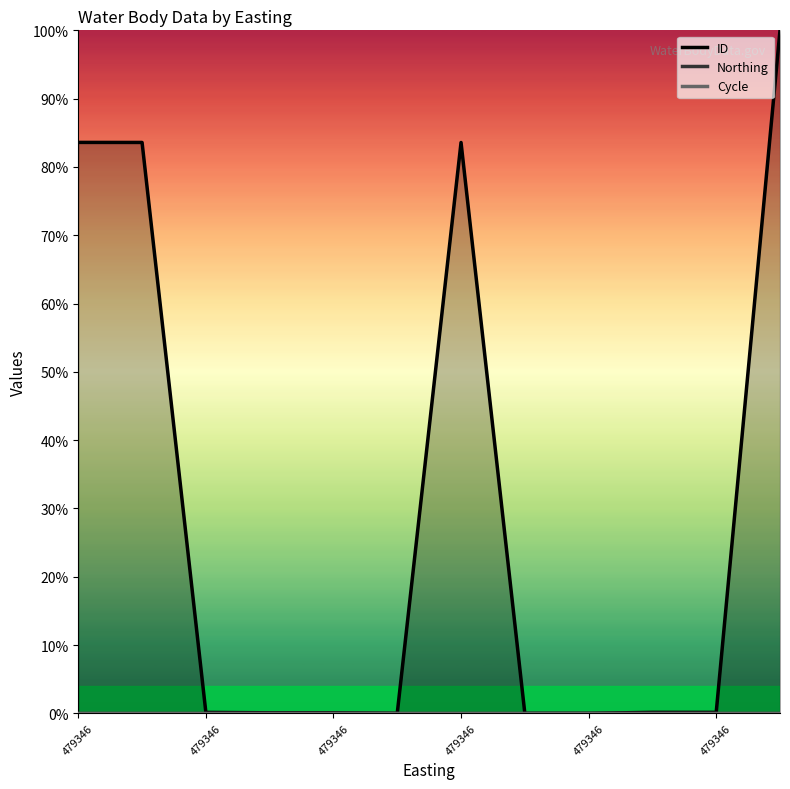

What is the difference between the highest and lowest values at 479346?

0.8